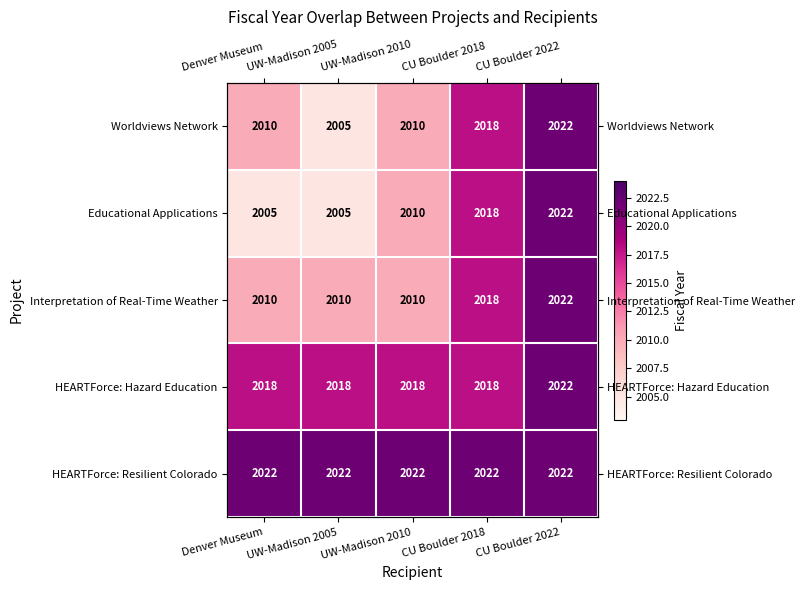

Is it true that HEARTForce: Hazard Education equals 2018 at UW-Madison 2005?

True